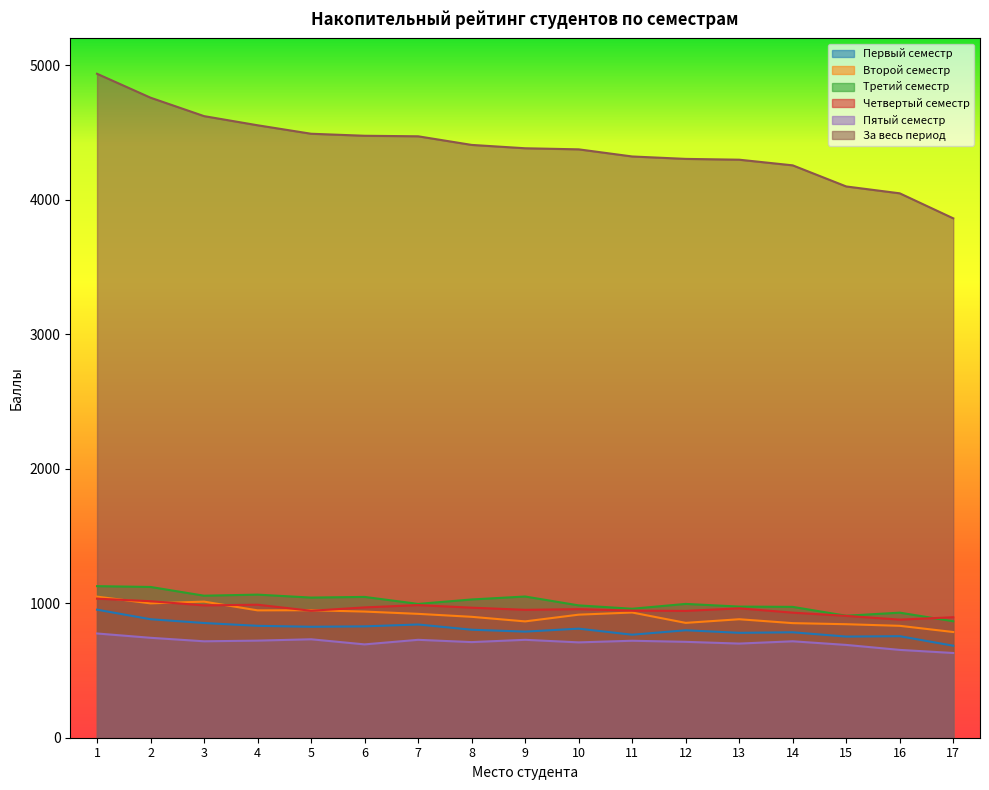

In Третий семестр, how many points are lower than both neighbors (excluding endpoints)?

5